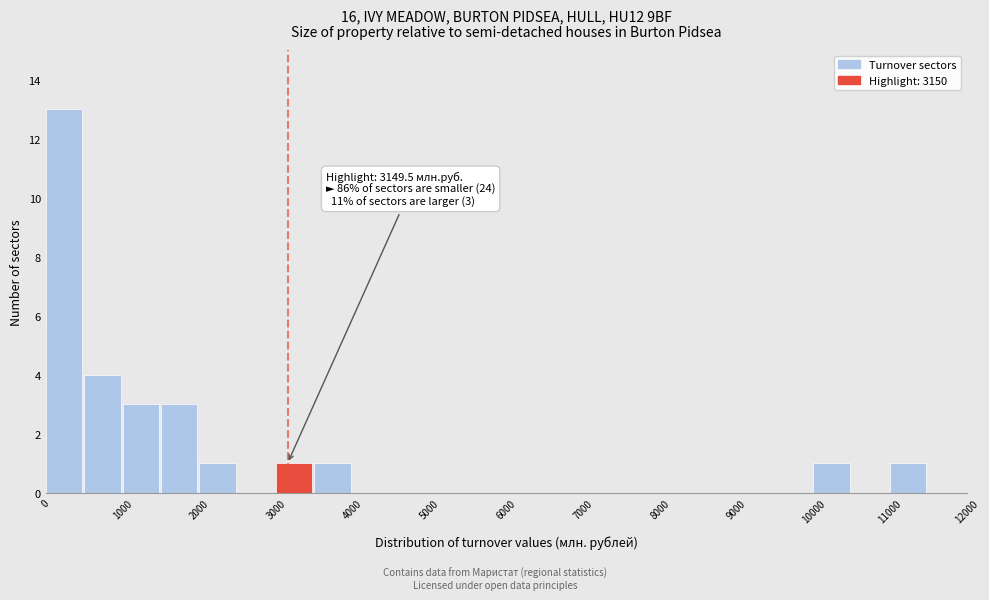

Which range on the x-axis has the tallest bar?

0 to 500